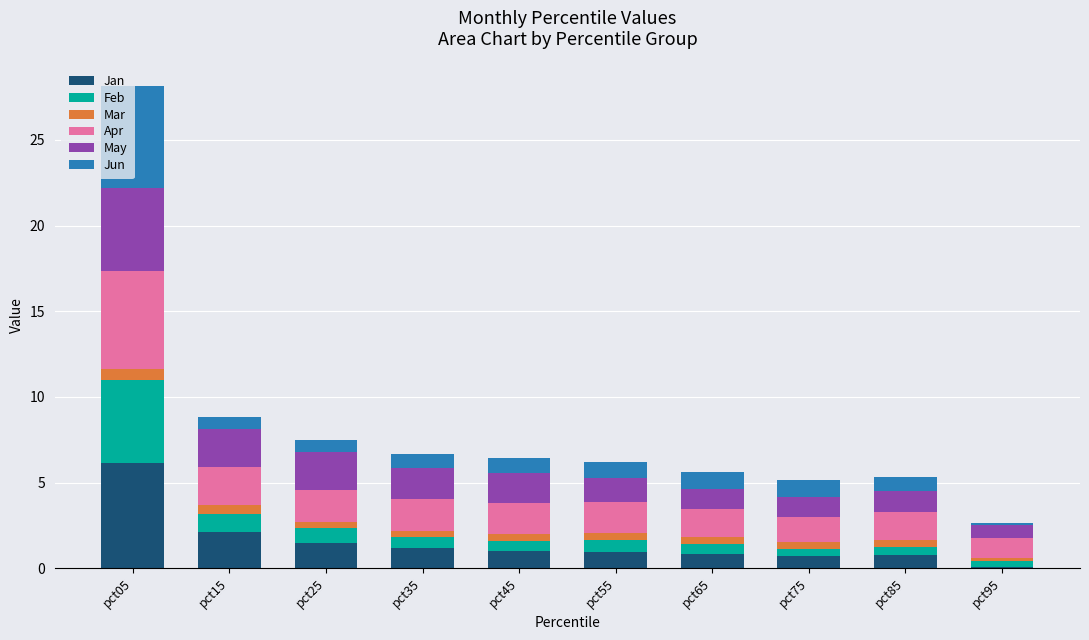

The Jan series shows 8.4 at pct05. True or false?

False